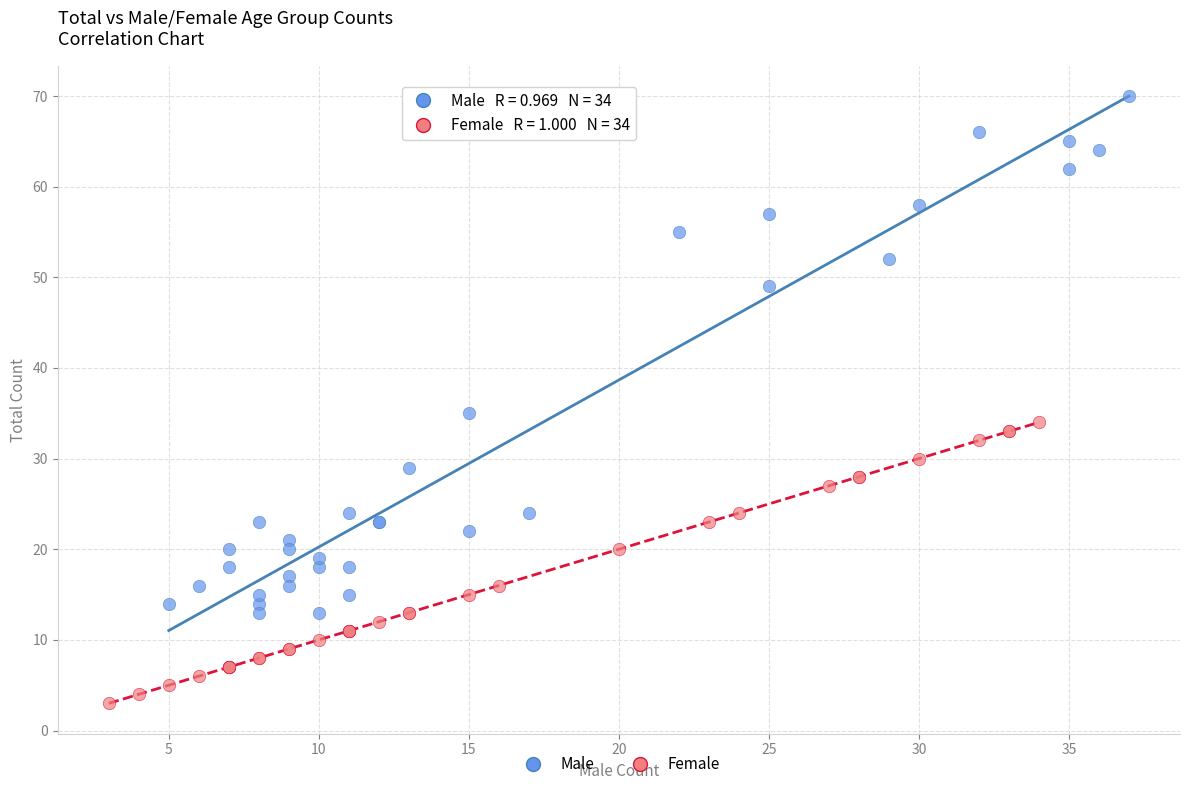

Which series has the largest Y range (max minus min)?

Male